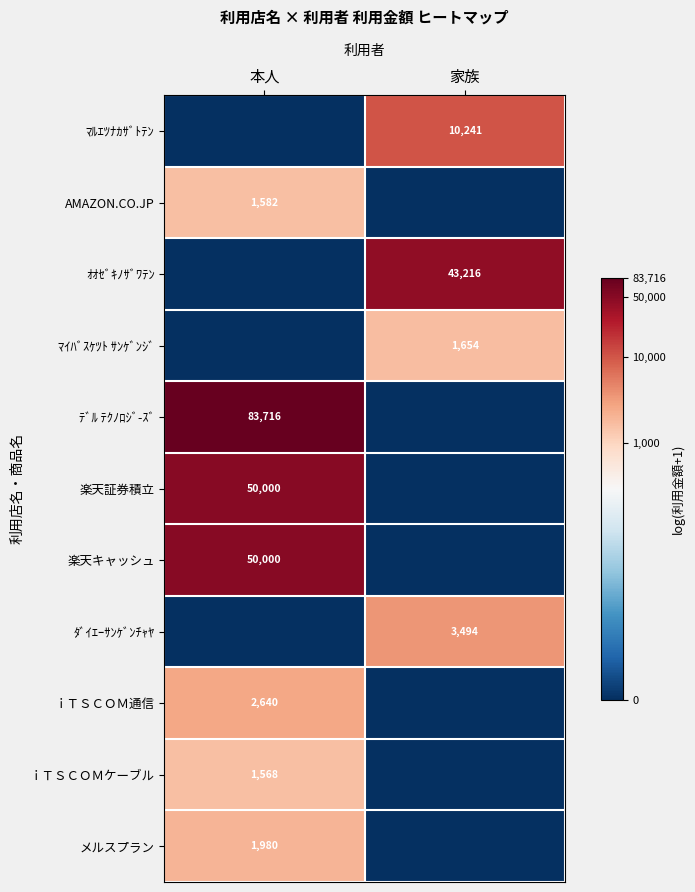

The ﾀﾞｲｴｰｻﾝｹﾞﾝﾁｬﾔ series shows 3494 at 家族. True or false?

True